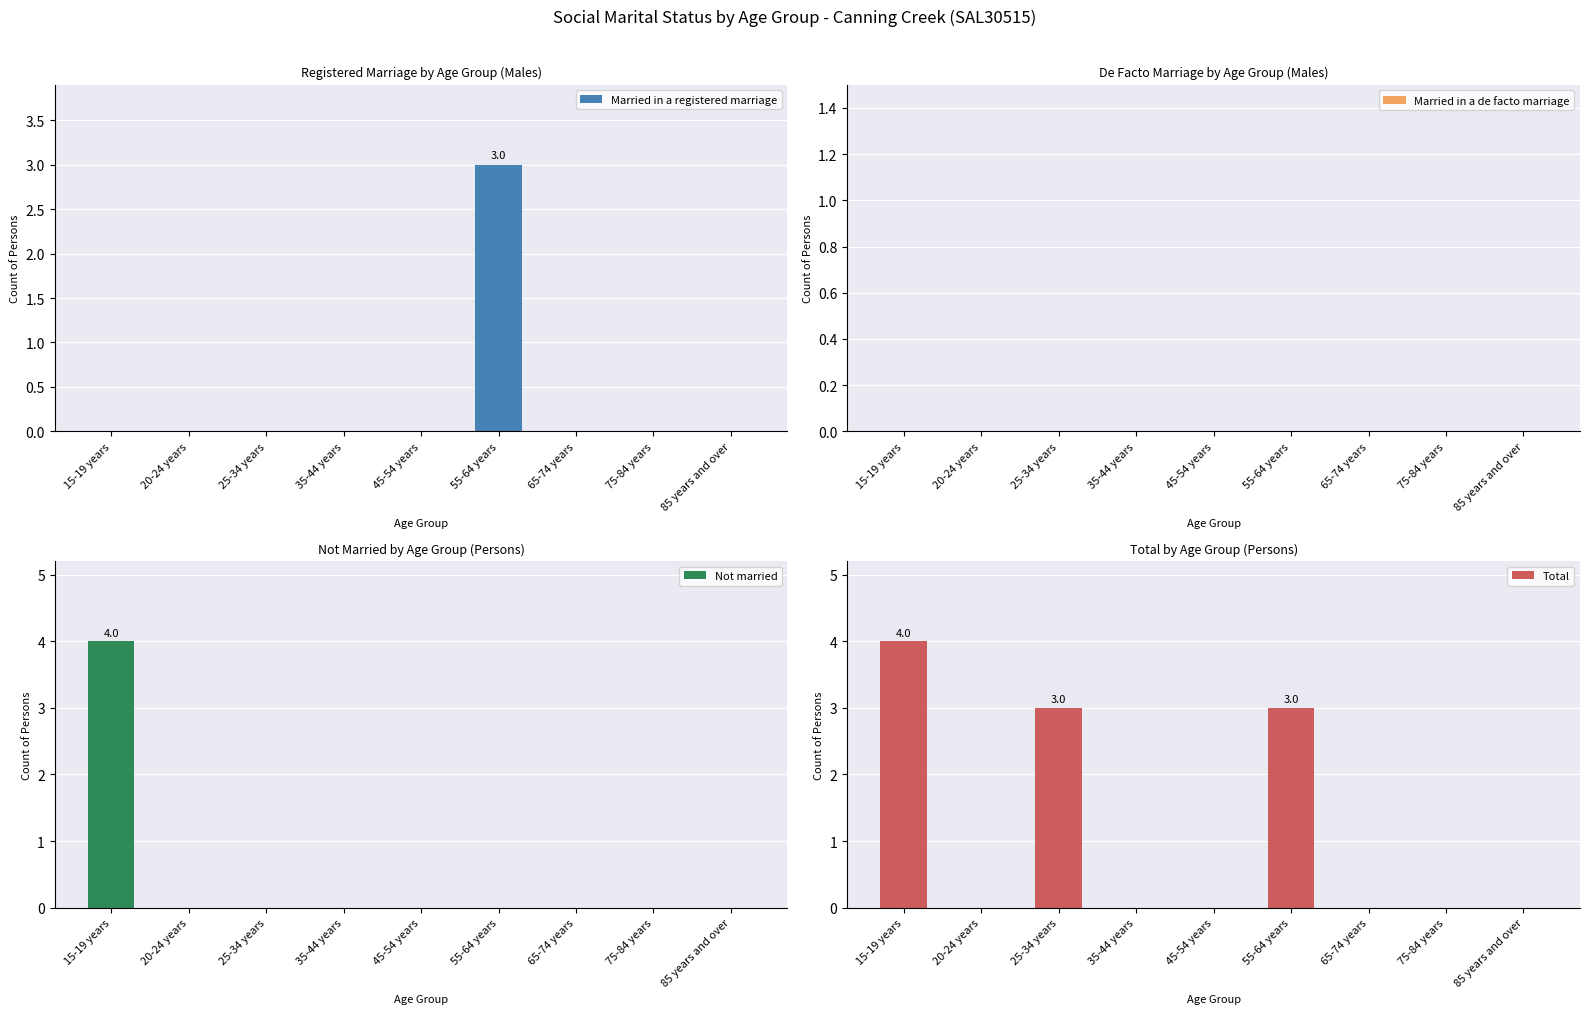

What is the label of the 1st bar from the left?

15-19 years